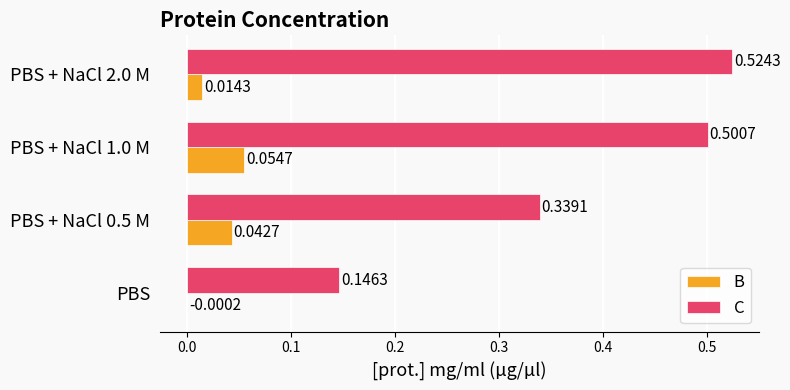

Which series has the largest total across all categories?

C